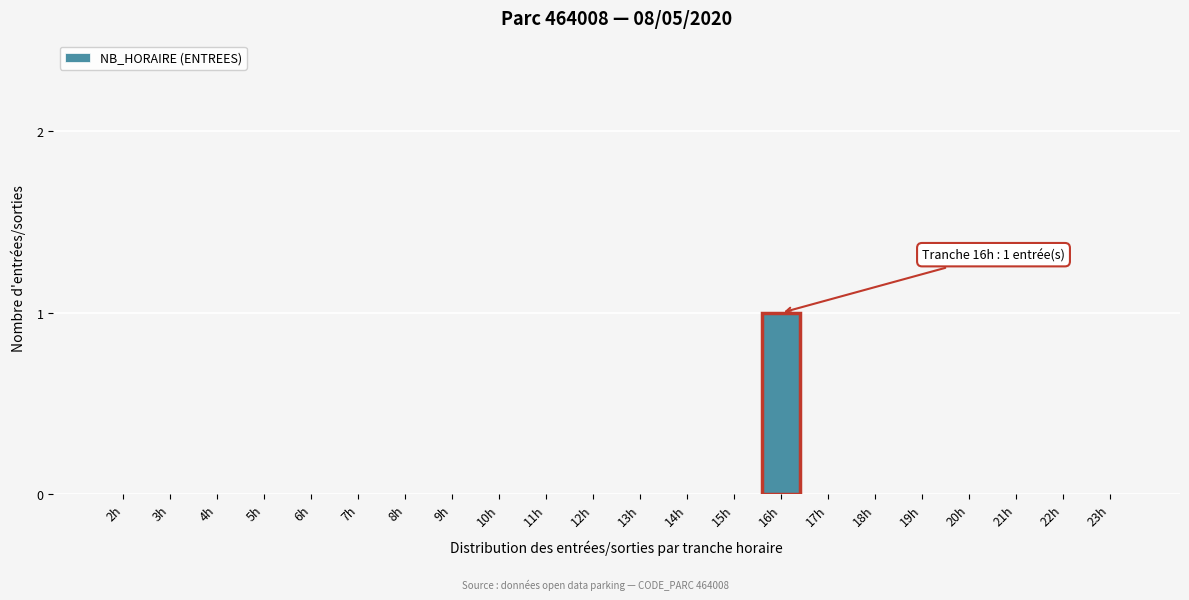

Reading right to left, what are all the values shown in this chart?

23h=0	22h=0	21h=0	20h=0	19h=0	18h=0	17h=0	16h=1	15h=0	14h=0	13h=0	12h=0	11h=0	10h=0	9h=0	8h=0	7h=0	6h=0	5h=0	4h=0	3h=0	2h=0